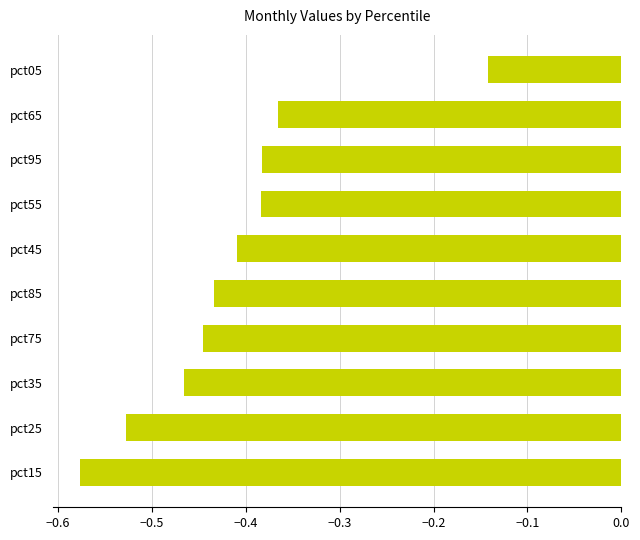

What is the difference between the maximum and minimum values?

0.4